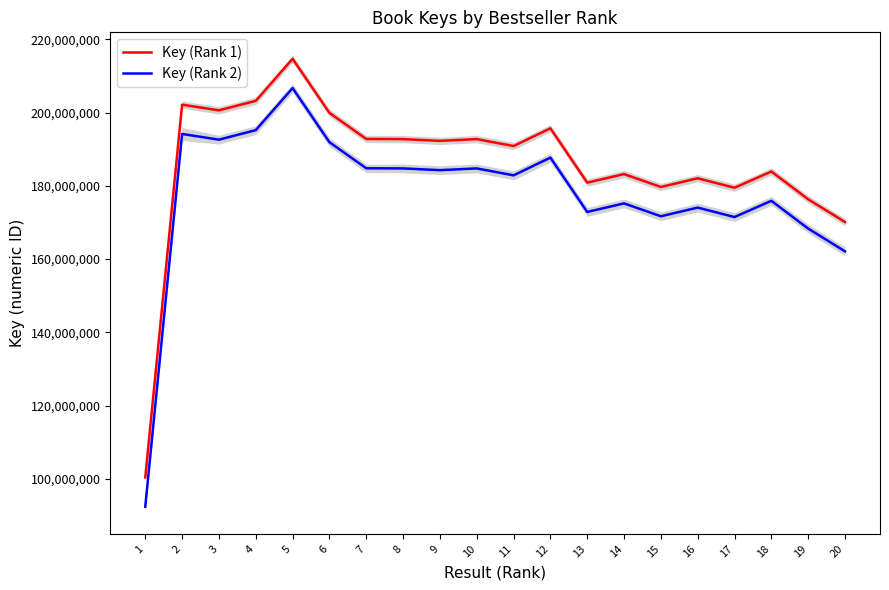

At which label does Key (Rank 1) reach its peak?

5